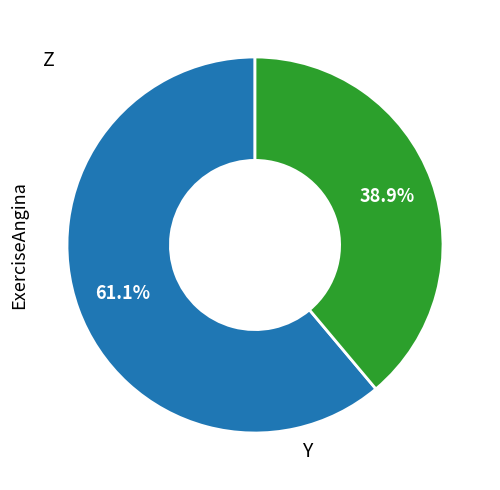

Count the number of slices in the pie.

2